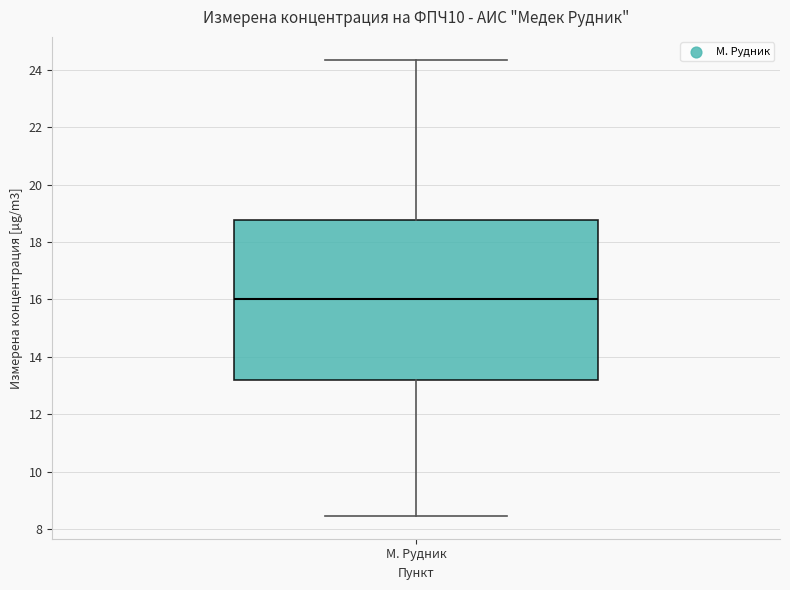

Transcribe this box plot: give where the median line is, the range the box spans, and where the two whiskers end, as read against the y-axis. The values are not printed on the chart, so give them approximately, as read against the axis.

median 16.0, box 13.2 to 18.8, whiskers 8.4 to 24.4